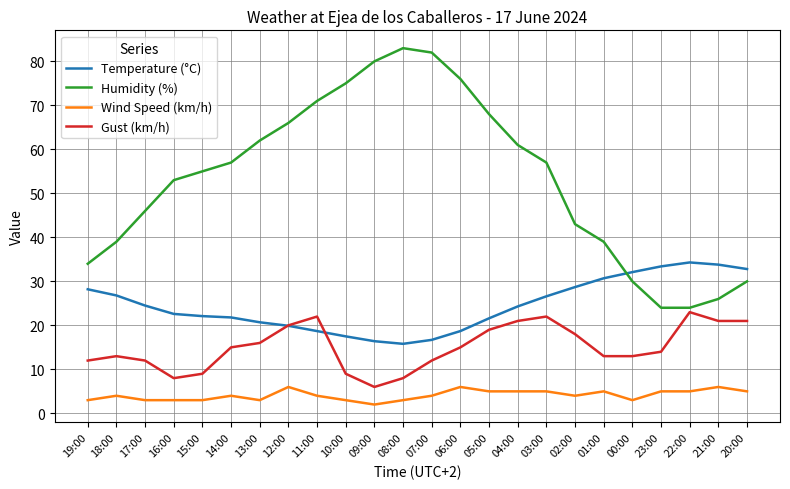

Is this an area chart (filled region under the line)?

No